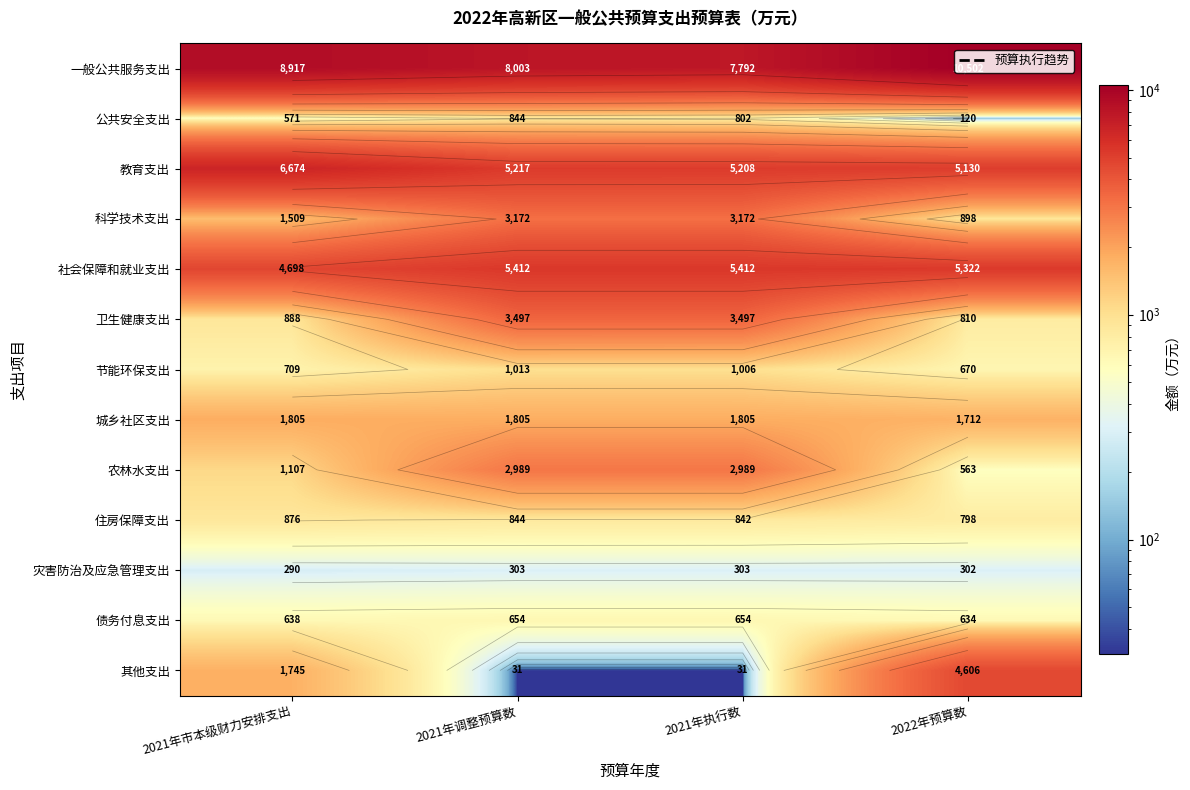

What is the sum of the 社会保障和就业支出 values at 2021年市本级财力安排支出 and 2022年预算数?

10020